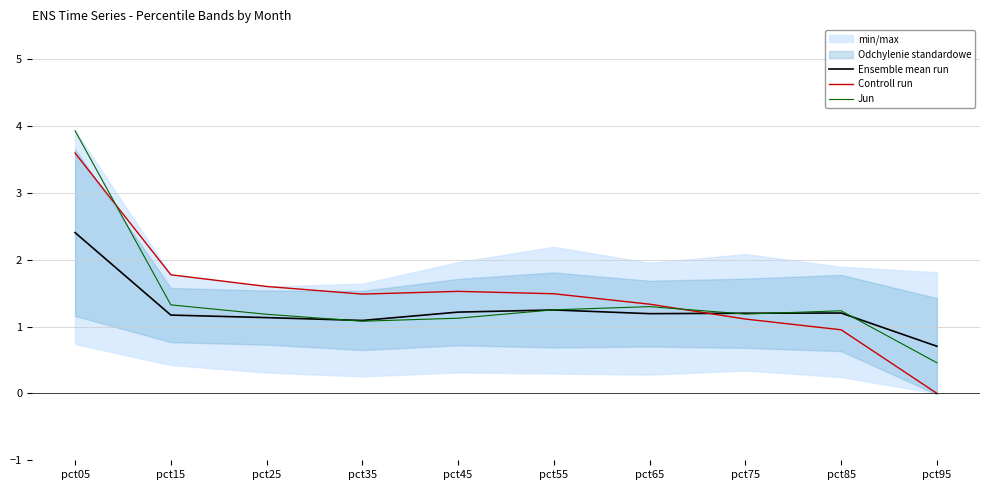

Is the value of Ensemble mean run at pct55 greater than the value of Jun at pct65?

No